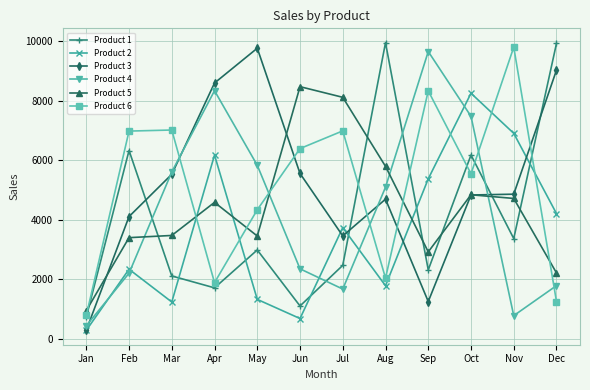

What is the value of the Product 3 point at the 8th from the left?

4692